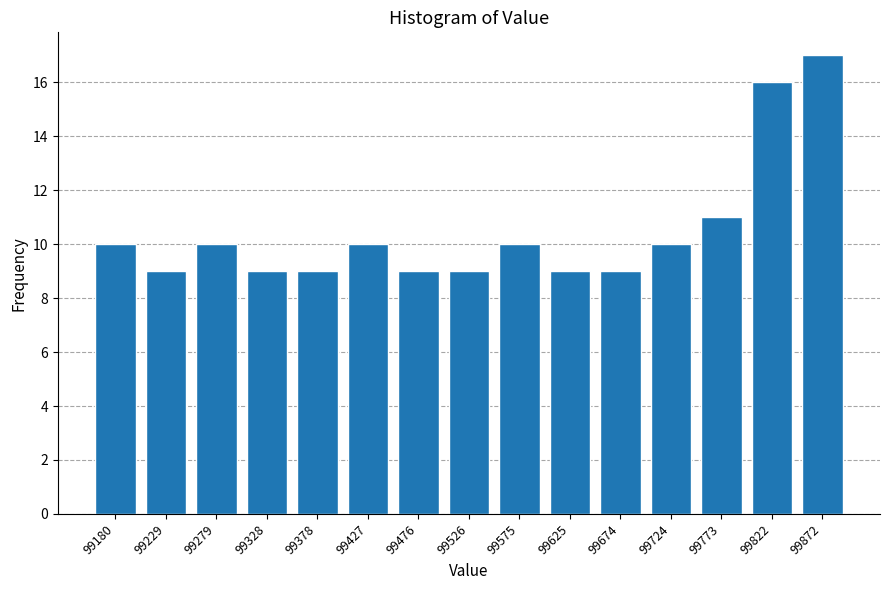

Reading left to right, what are all the values shown in this chart?

99180=10	99229=9	99279=10	99328=9	99378=9	99427=10	99476=9	99526=9	99575=10	99625=9	99674=9	99724=10	99773=11	99822=16	99872=17